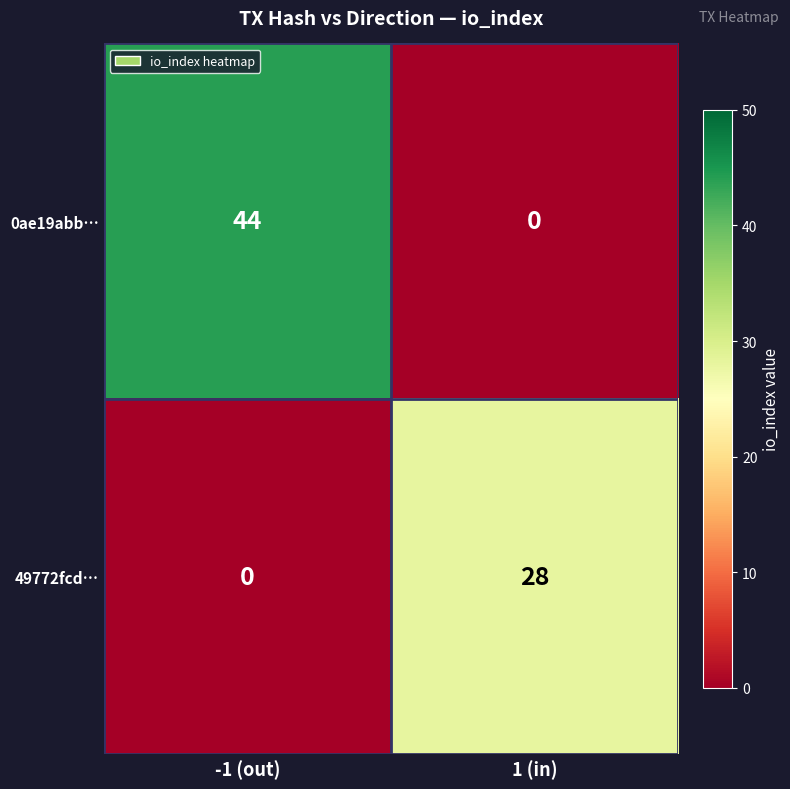

The value of 0ae19abb… at 1 (in) is 26. True or false?

False